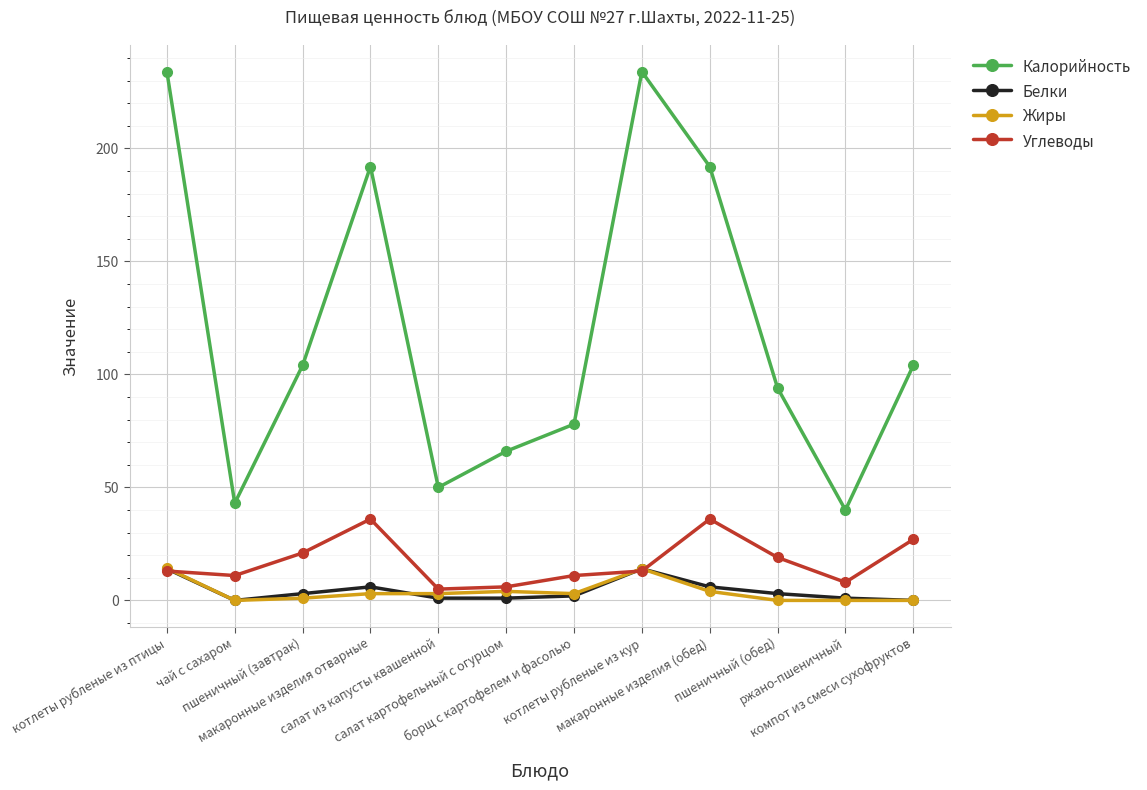

Is it true that Калорийность equals 234.0 at котлеты рубленые из птицы?

True